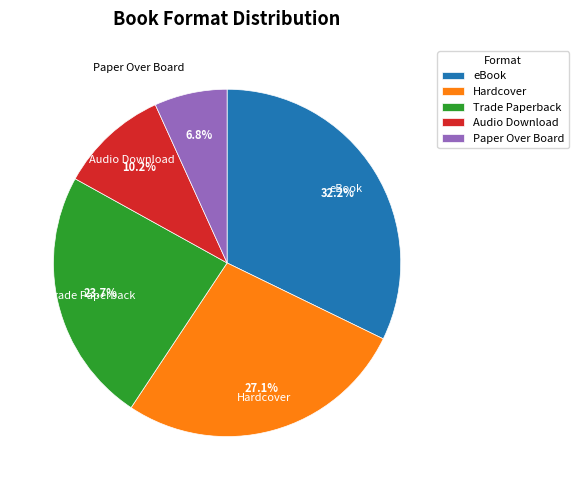

Does Audio Download represent more than half of the total?

No